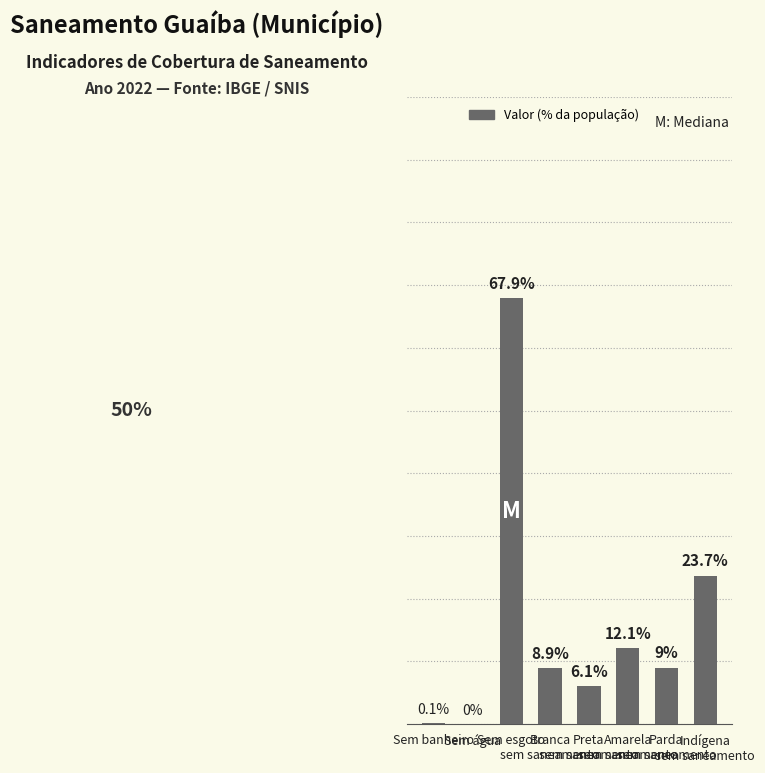

True or false: the data shows 0.7 at Sem esgoto.

True